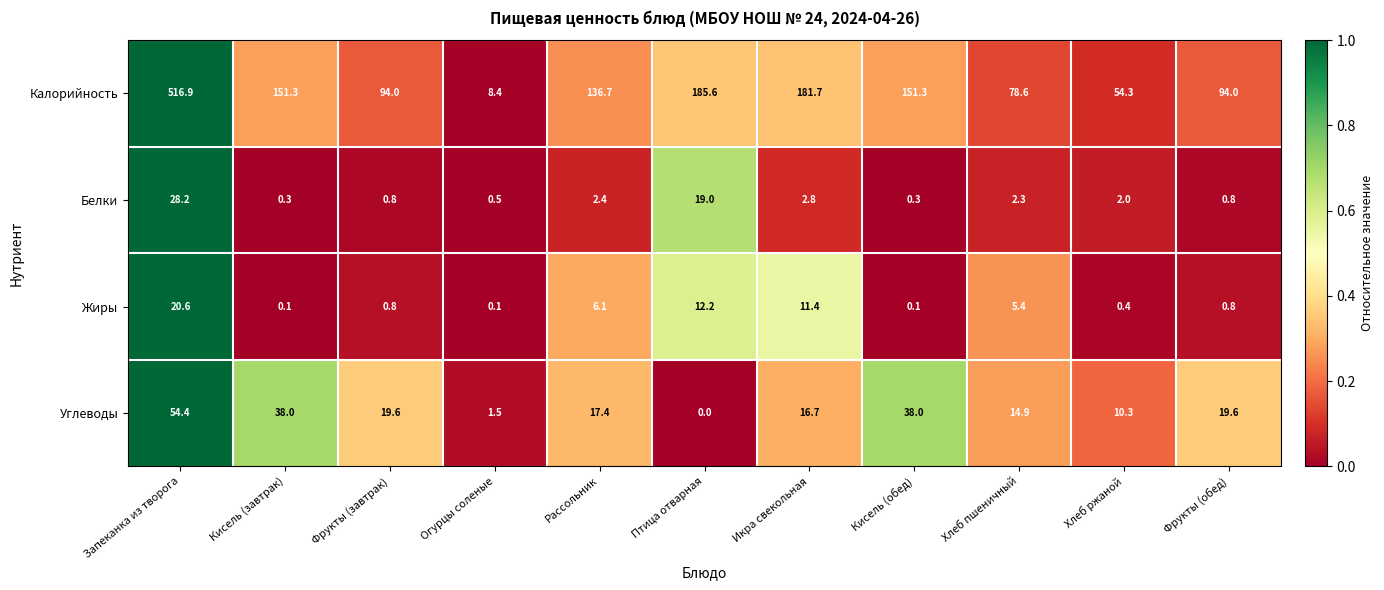

Rank the series by their maximum value, from highest to lowest.

Калорийность, Углеводы, Белки, Жиры